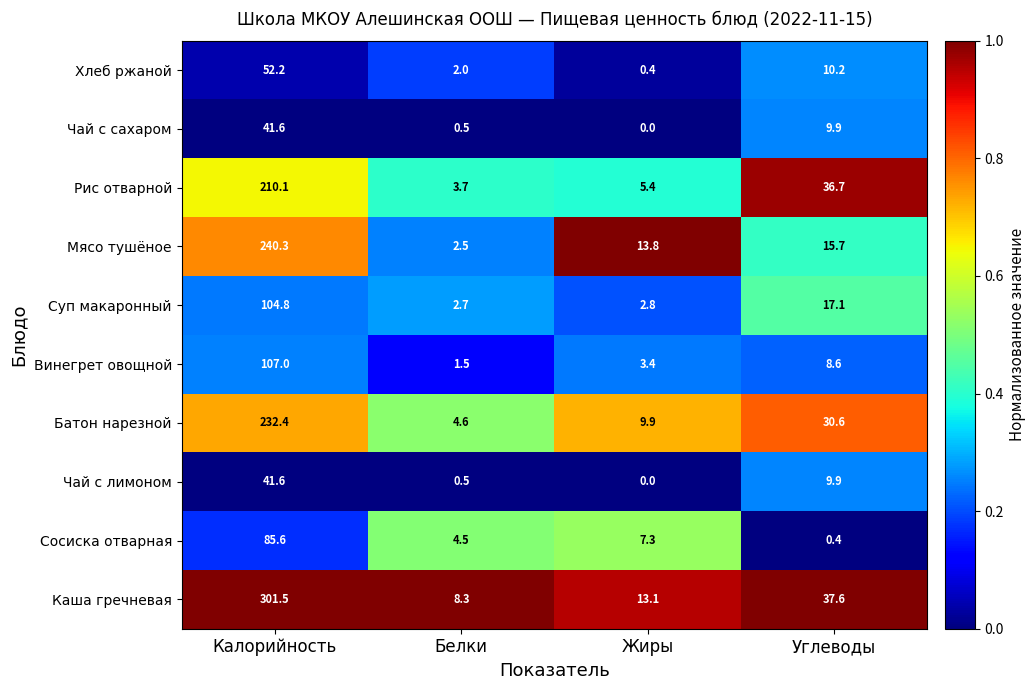

What is the approximate value of Хлеб ржаной at Жиры?

0.4